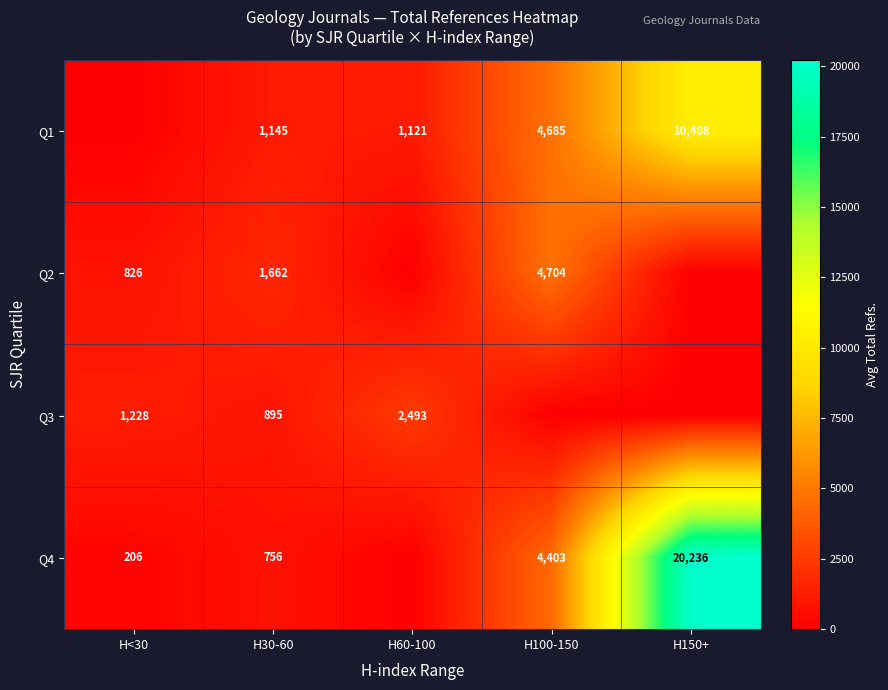

Is the value of Q4 at H30-60 greater than the value of Q1 at H150+?

No